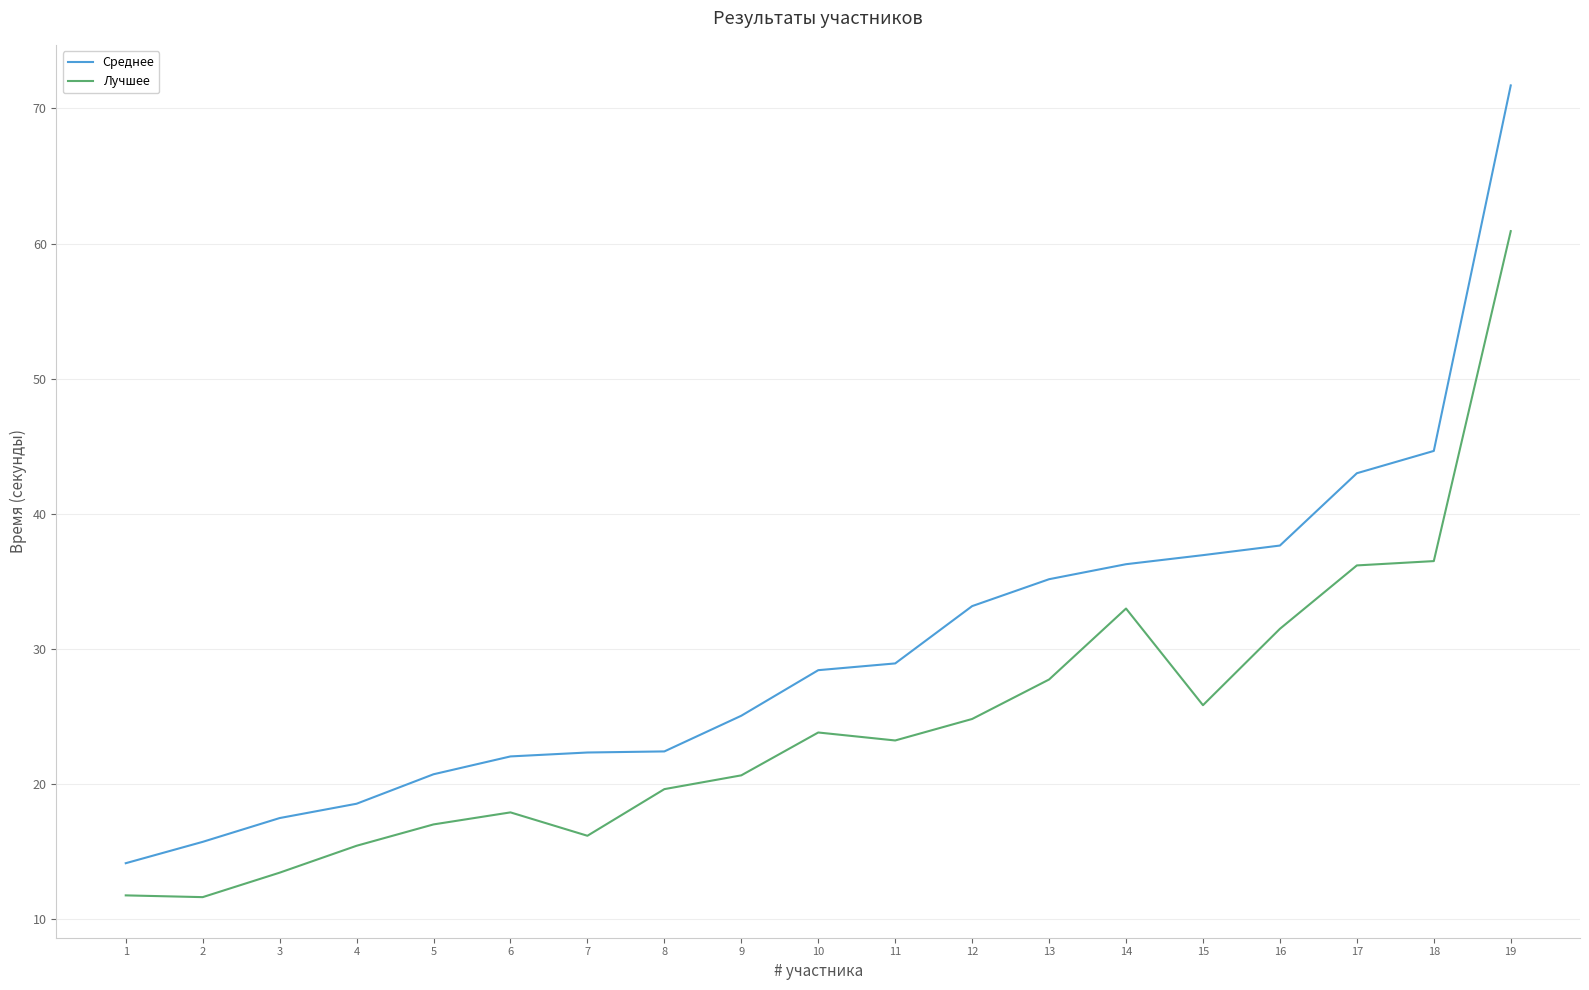

What is the difference between the maximum and minimum values in the Среднее series?

57.5